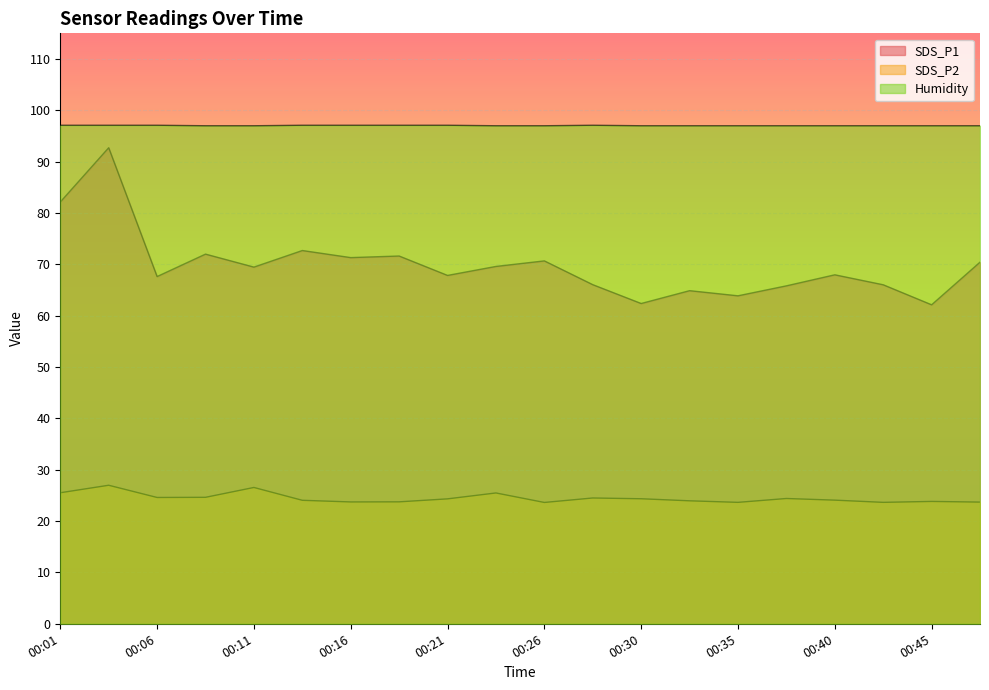

What is the difference between the maximum and minimum values in the SDS_P1 series?

30.6